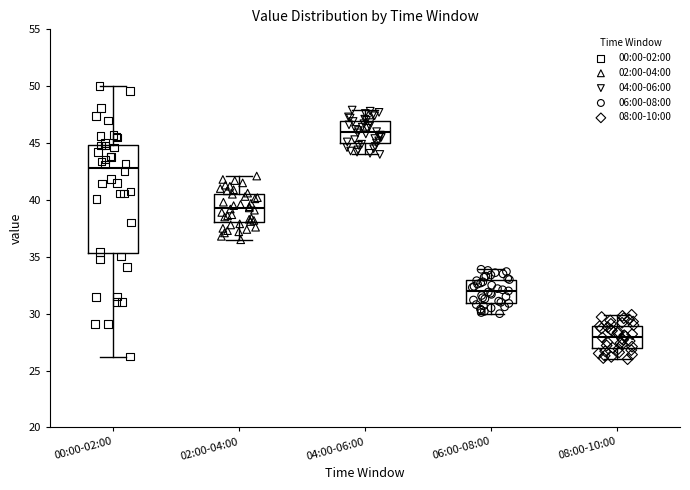

Which box's median line is the highest?

04:00-06:00